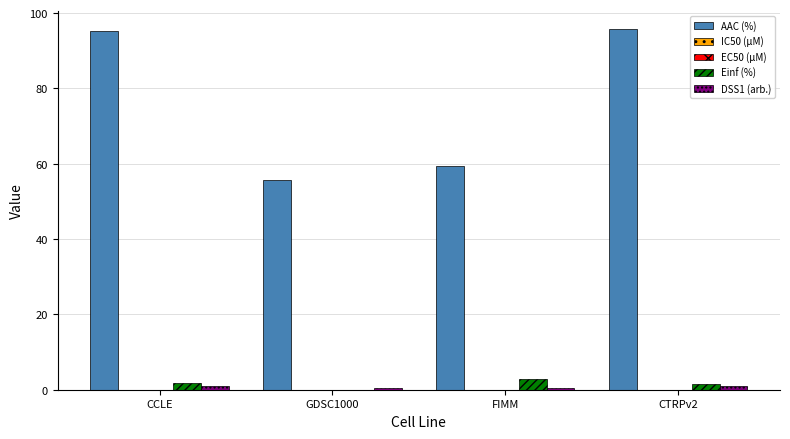

Which series has the largest total across all categories?

AAC (%)